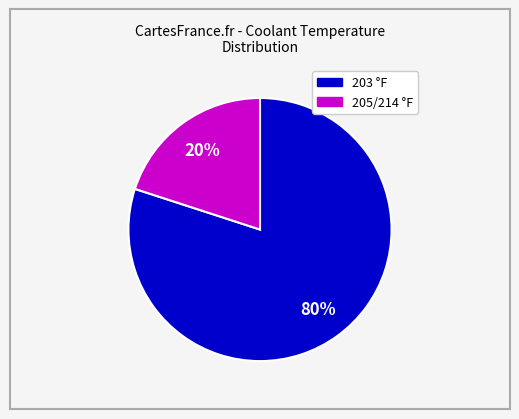

Does any single category account for the majority?

Yes